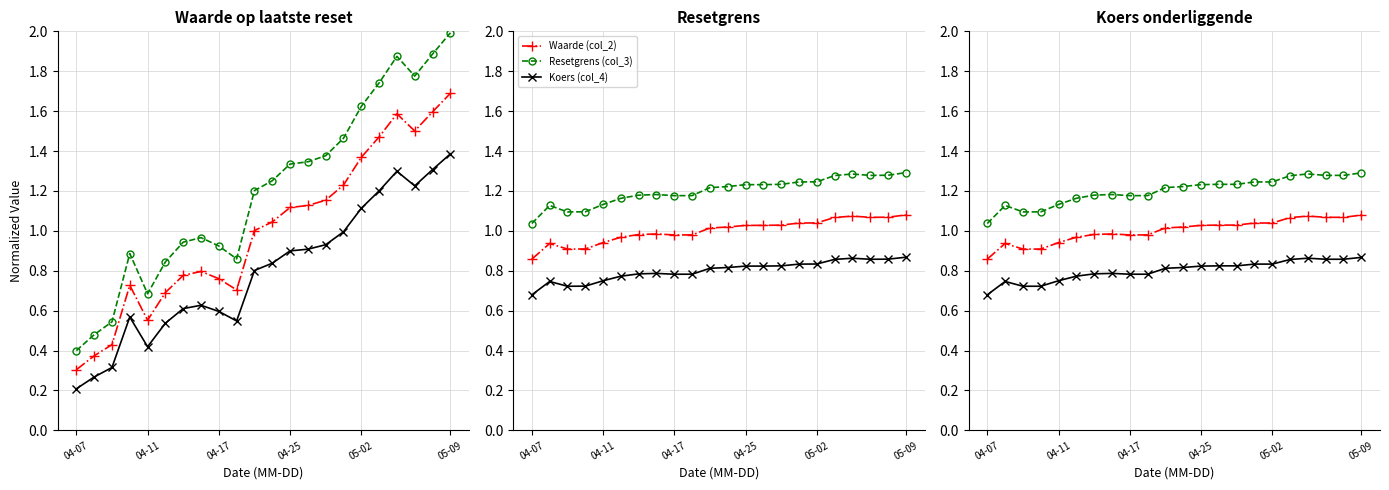

Is this an area chart (filled region under the line)?

No